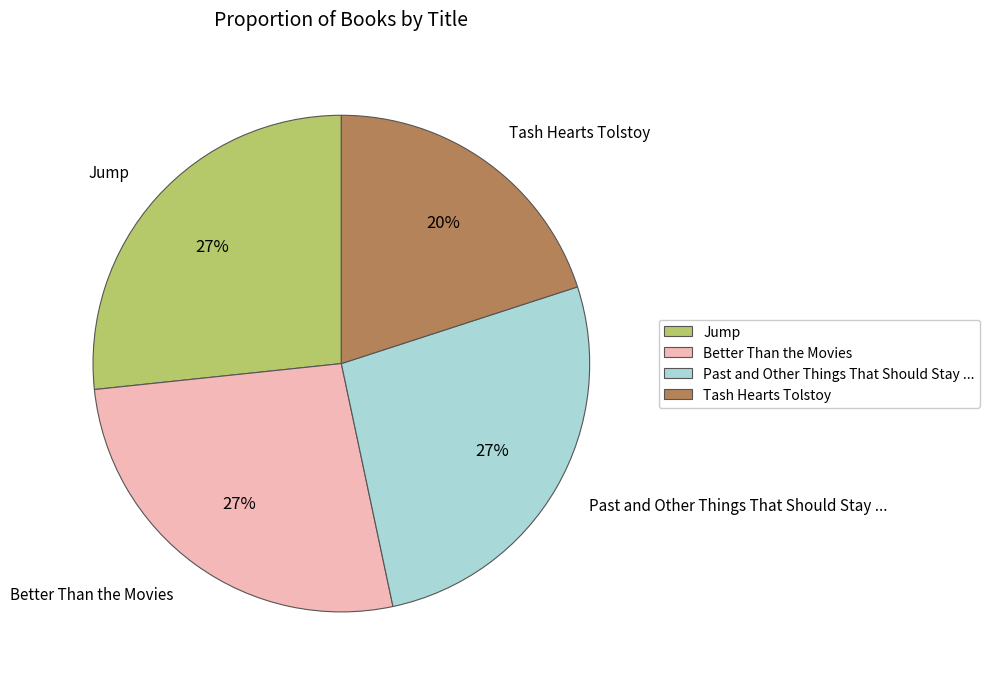

Is the sum of Tash Hearts Tolstoy and Jump greater than half?

No